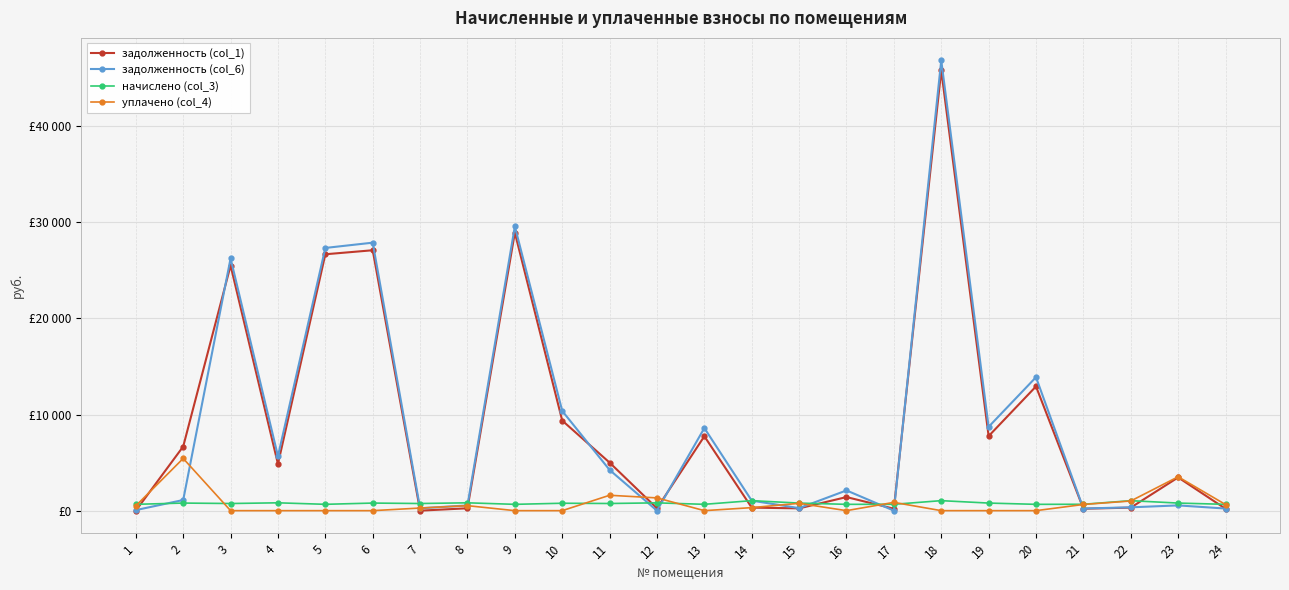

What are all the series names shown in the legend?

задолженность (col_1), задолженность (col_6), начислено (col_3), уплачено (col_4)